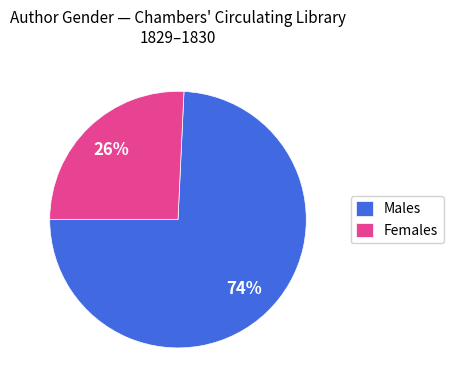

To the nearest percent, what is the combined percentage of Males and Females?

100%